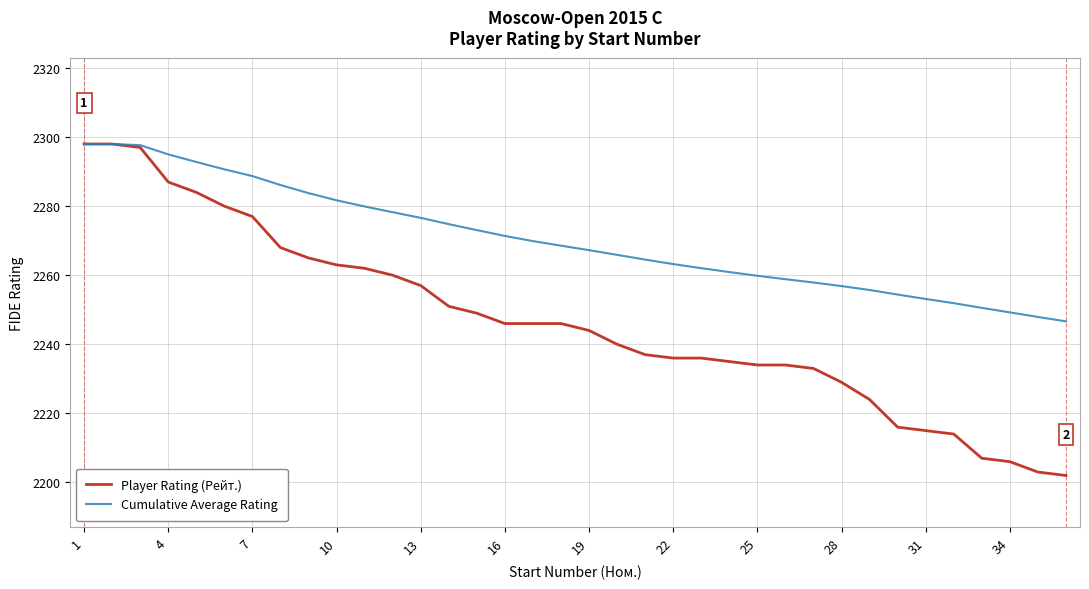

Which series has the largest range (max minus min)?

Player Rating (Рейт.)